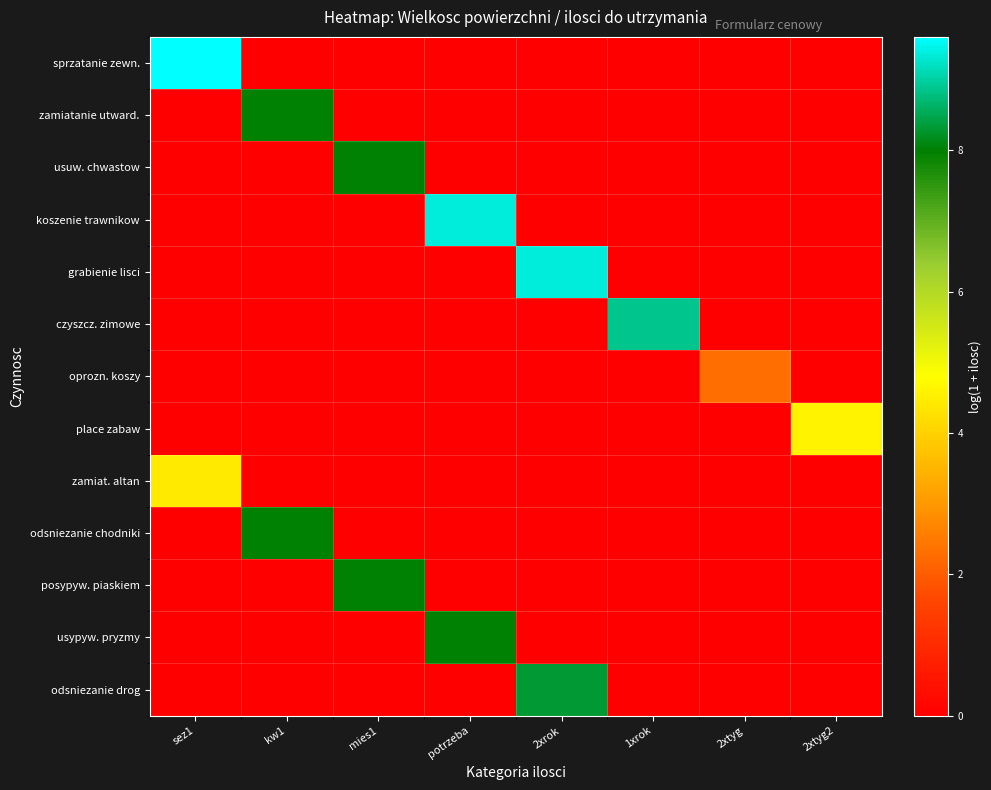

Reading left to right, list all the values displayed in this chart.

sprzatanie zewn.: sez1=9.6	kw1=0.0	mies1=0.0	potrzeba=0.0	2xrok=0.0	1xrok=0.0	2xtyg=0.0	2xtyg2=0.0
zamiatanie utward.: sez1=0.0	kw1=8.0	mies1=0.0	potrzeba=0.0	2xrok=0.0	1xrok=0.0	2xtyg=0.0	2xtyg2=0.0
usuw. chwastow: sez1=0.0	kw1=0.0	mies1=8.0	potrzeba=0.0	2xrok=0.0	1xrok=0.0	2xtyg=0.0	2xtyg2=0.0
koszenie trawnikow: sez1=0.0	kw1=0.0	mies1=0.0	potrzeba=9.4	2xrok=0.0	1xrok=0.0	2xtyg=0.0	2xtyg2=0.0
grabienie lisci: sez1=0.0	kw1=0.0	mies1=0.0	potrzeba=0.0	2xrok=9.4	1xrok=0.0	2xtyg=0.0	2xtyg2=0.0
czyszcz. zimowe: sez1=0.0	kw1=0.0	mies1=0.0	potrzeba=0.0	2xrok=0.0	1xrok=8.9	2xtyg=0.0	2xtyg2=0.0
oprozn. koszy: sez1=0.0	kw1=0.0	mies1=0.0	potrzeba=0.0	2xrok=0.0	1xrok=0.0	2xtyg=2.3	2xtyg2=0.0
place zabaw: sez1=0.0	kw1=0.0	mies1=0.0	potrzeba=0.0	2xrok=0.0	1xrok=0.0	2xtyg=0.0	2xtyg2=4.6
zamiat. altan: sez1=4.4	kw1=0.0	mies1=0.0	potrzeba=0.0	2xrok=0.0	1xrok=0.0	2xtyg=0.0	2xtyg2=0.0
odsniezanie chodniki: sez1=0.0	kw1=8.0	mies1=0.0	potrzeba=0.0	2xrok=0.0	1xrok=0.0	2xtyg=0.0	2xtyg2=0.0
posypyw. piaskiem: sez1=0.0	kw1=0.0	mies1=8.0	potrzeba=0.0	2xrok=0.0	1xrok=0.0	2xtyg=0.0	2xtyg2=0.0
usypyw. pryzmy: sez1=0.0	kw1=0.0	mies1=0.0	potrzeba=8.0	2xrok=0.0	1xrok=0.0	2xtyg=0.0	2xtyg2=0.0
odsniezanie drog: sez1=0.0	kw1=0.0	mies1=0.0	potrzeba=0.0	2xrok=8.3	1xrok=0.0	2xtyg=0.0	2xtyg2=0.0